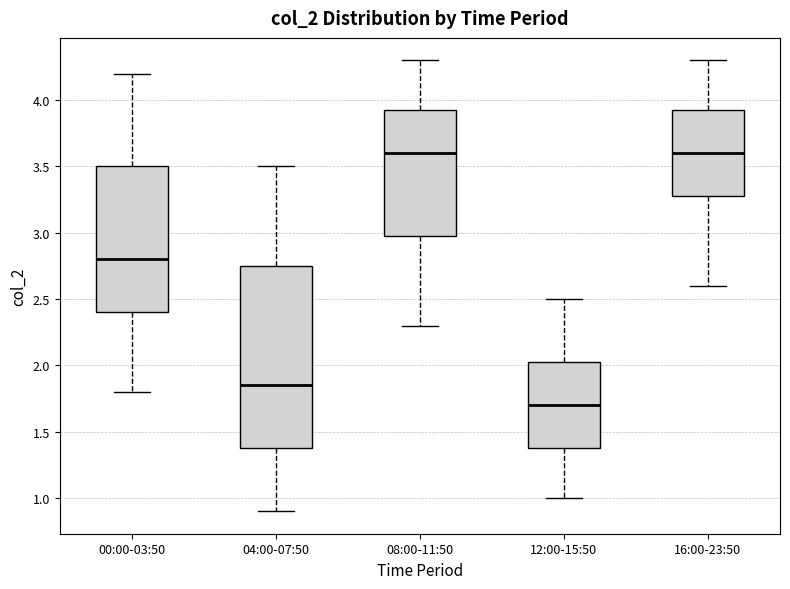

Where does the median line of the box for 04:00-07:50 sit on the y-axis? The values are not printed on the chart, so give them approximately, as read against the axis.

1.85